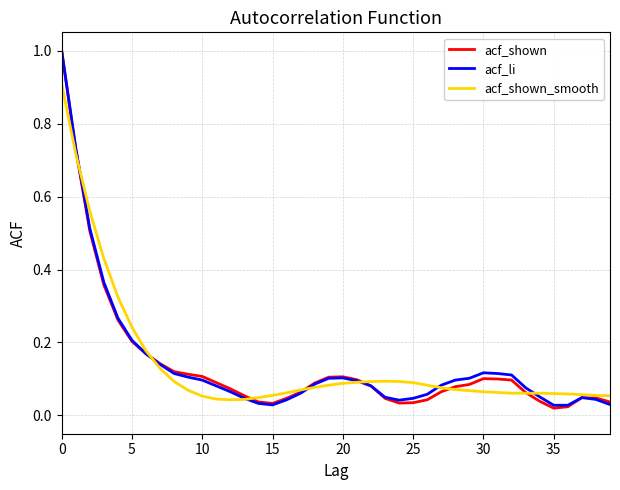

Does the chart have visible grid lines?

Yes